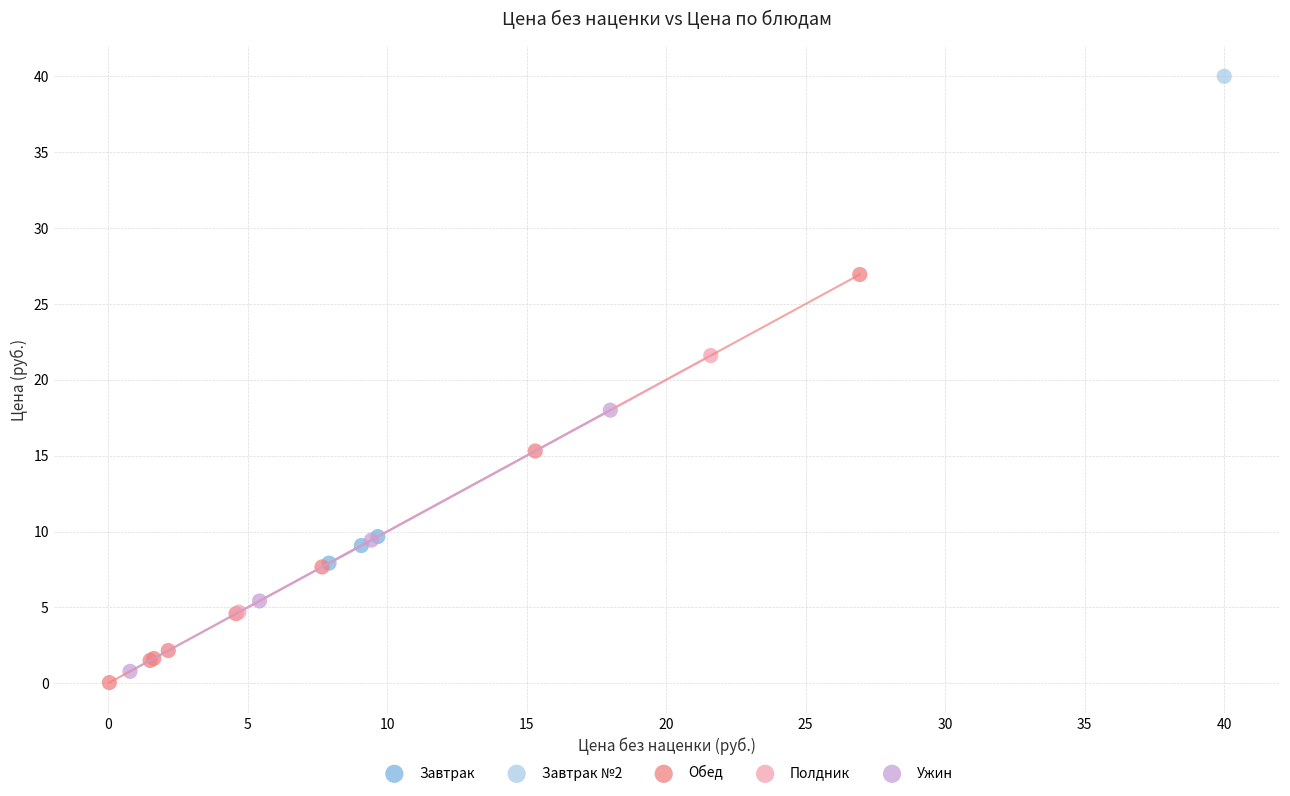

What are all the series names shown in the legend?

Завтрак, Завтрак №2, Обед, Полдник, Ужин